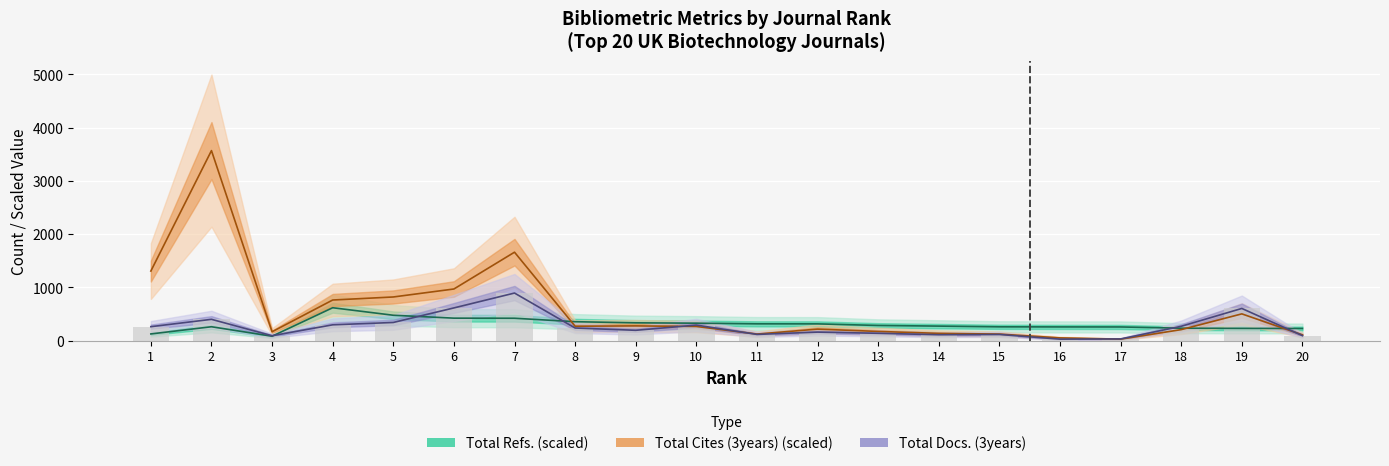

At which label does Total Cites (3years) first exceed 268?

1